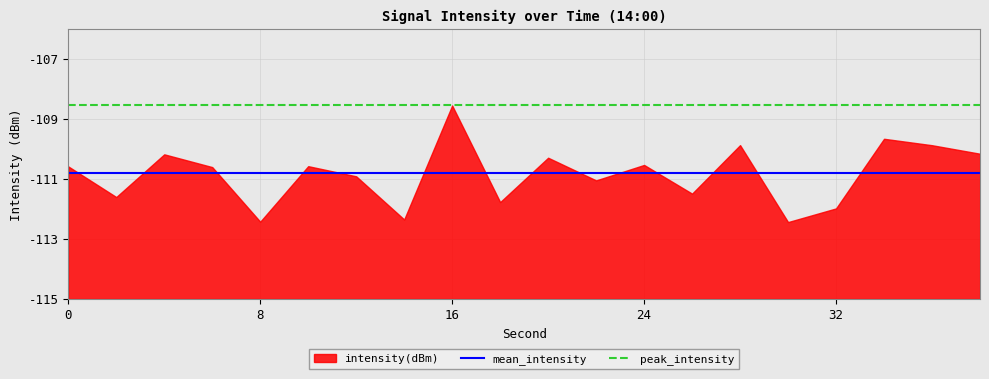

What is the highest value of the peak_intensity series?

-108.5